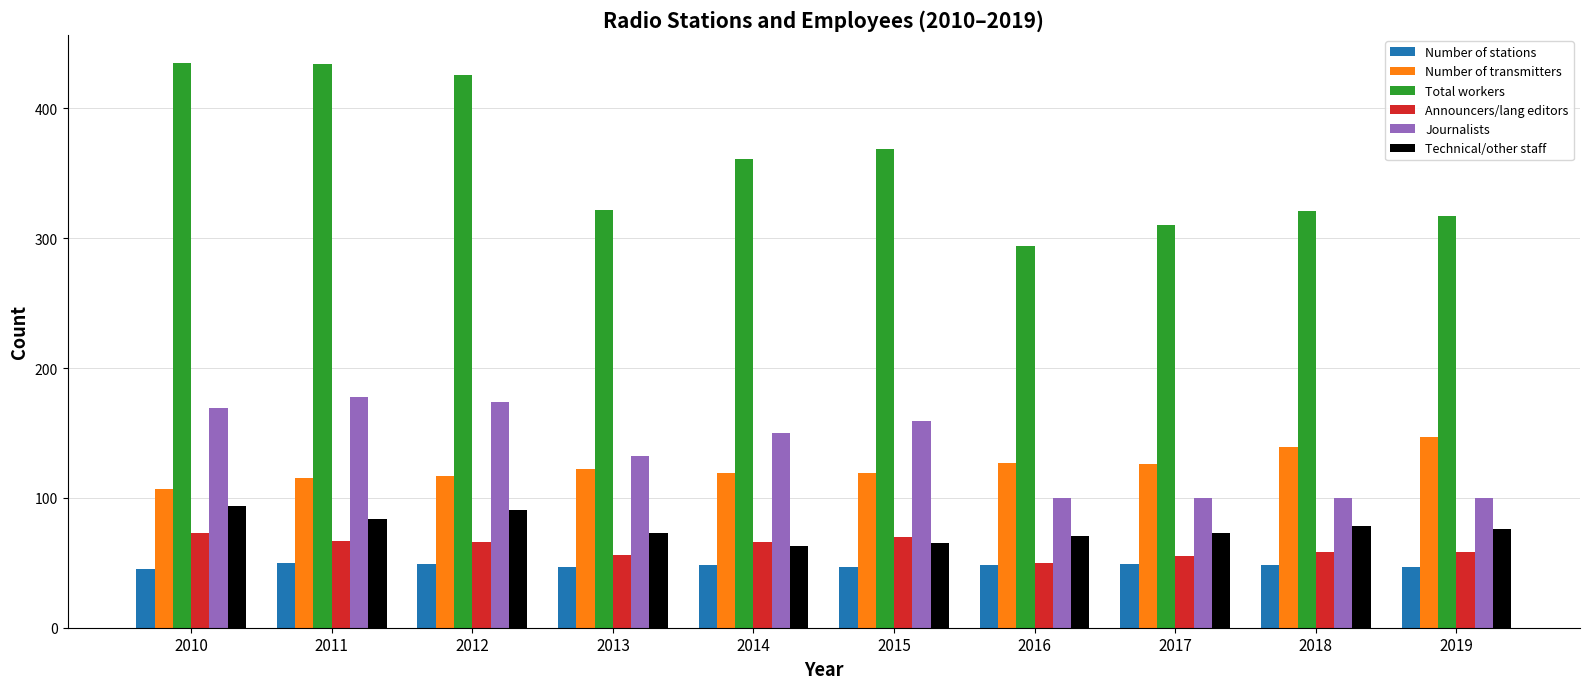

What is the spread (max minus min) of values at 2019?

270